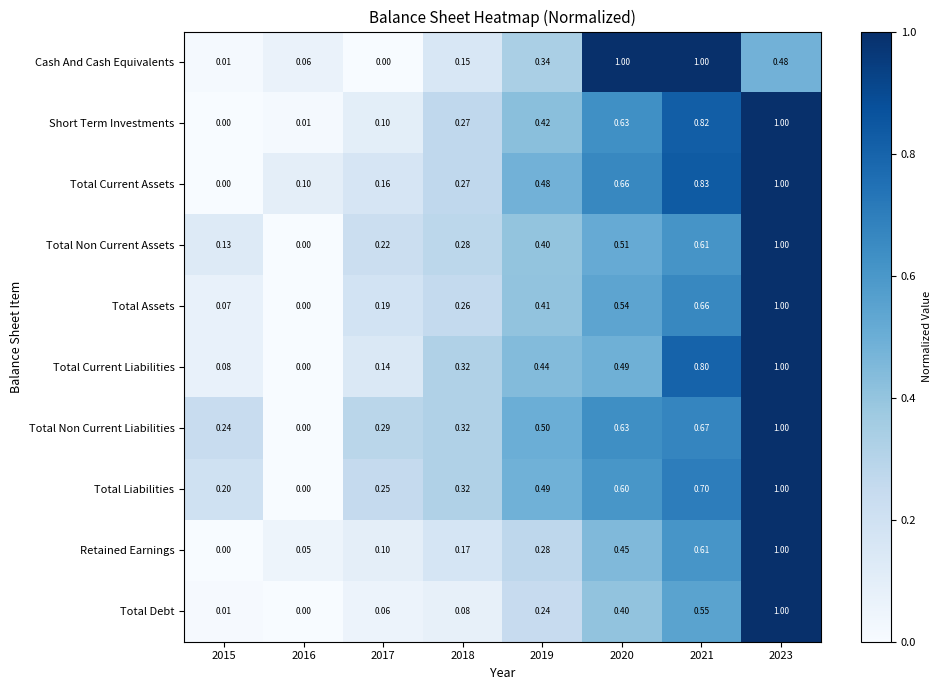

How many positive values does the Total Current Liabilities series have?

7